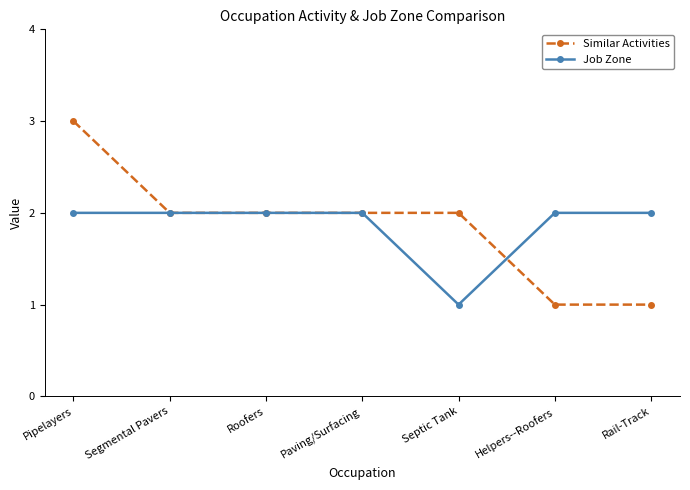

What is the difference between the Similar Activities values at Pipelayers and Segmental Pavers?

1